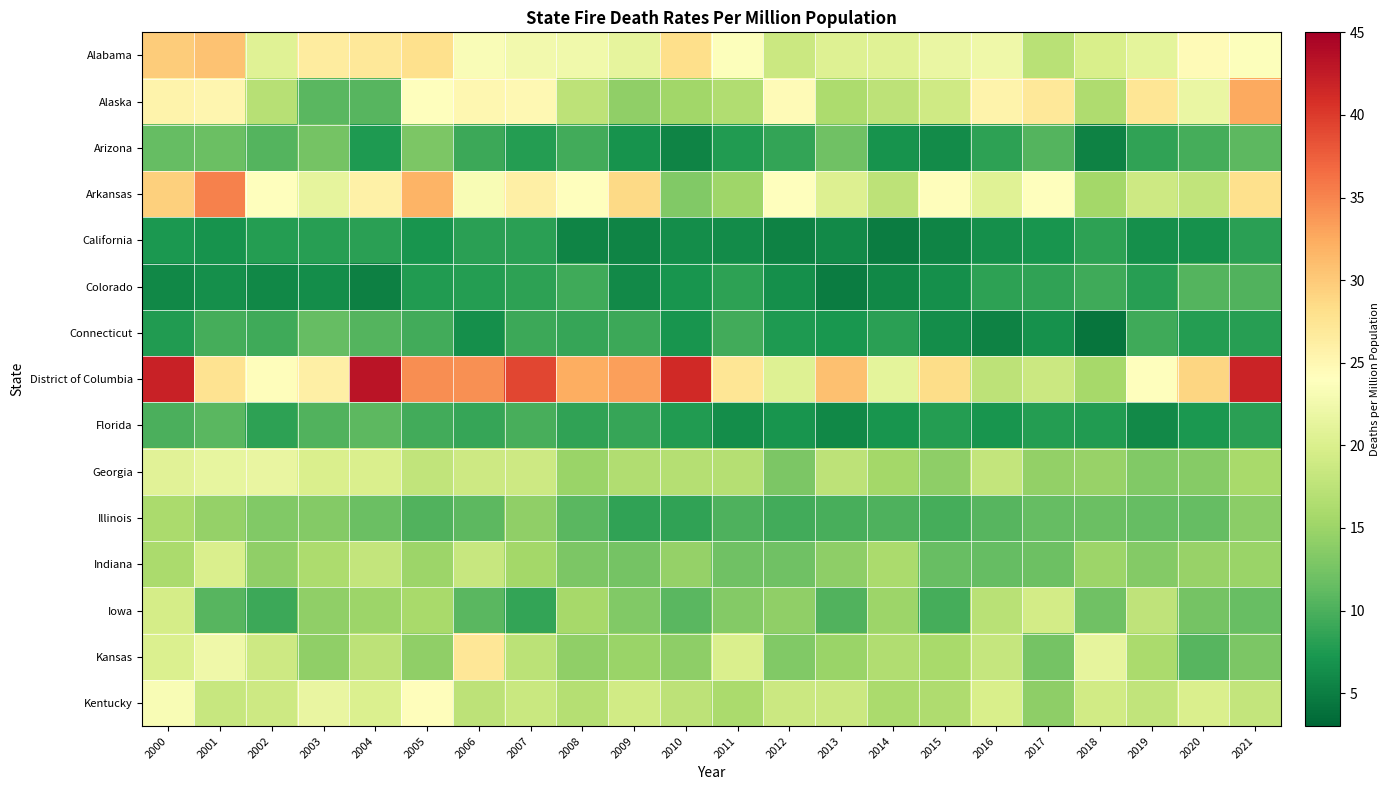

Reading left to right, transcribe all the data shown in this chart.

Alabama: 2000=29.9	2001=30.7	2002=20.6	2003=26.5	2004=27.1	2005=28.0	2006=23.5	2007=22.6	2008=22.5	2009=21.2	2010=28.2	2011=23.7	2012=18.7	2013=20.5	2014=20.6	2015=21.8	2016=22.2	2017=17.2	2018=19.8	2019=21.2	2020=24.5	2021=23.8
Alaska: 2000=25.5	2001=25.3	2002=17.1	2003=10.8	2004=10.6	2005=23.9	2006=25.1	2007=24.9	2008=17.5	2009=14.3	2010=15.4	2011=16.6	2012=24.6	2013=16.3	2014=17.6	2015=19.0	2016=25.6	2017=27.0	2018=16.3	2019=27.3	2020=21.8	2021=32.7
Arizona: 2000=11.4	2001=11.7	2002=10.5	2003=12.4	2004=7.5	2005=12.9	2006=9.2	2007=7.9	2008=9.5	2009=6.8	2010=5.5	2011=7.7	2012=8.7	2013=12.1	2014=6.8	2015=6.2	2016=8.4	2017=10.4	2018=5.3	2019=8.5	2020=9.6	2021=11.0
Arkansas: 2000=29.5	2001=35.3	2002=24.1	2003=21.3	2004=25.9	2005=31.8	2006=23.2	2007=26.0	2008=24.1	2009=28.7	2010=13.3	2011=15.3	2012=24.1	2013=20.3	2014=17.5	2015=24.2	2016=20.7	2017=24.0	2018=15.6	2019=18.9	2020=17.9	2021=28.1
California: 2000=7.4	2001=6.8	2002=7.9	2003=8.0	2004=8.1	2005=7.1	2006=8.2	2007=8.2	2008=5.6	2009=5.5	2010=6.3	2011=6.2	2012=5.3	2013=6.0	2014=4.9	2015=5.5	2016=6.5	2017=7.0	2018=8.3	2019=6.5	2020=6.7	2021=8.2
Colorado: 2000=5.8	2001=6.5	2002=5.8	2003=6.4	2004=5.2	2005=7.7	2006=7.8	2007=8.3	2008=9.3	2009=6.0	2010=7.1	2011=8.4	2012=6.5	2013=4.9	2014=5.8	2015=6.6	2016=8.3	2017=8.5	2018=9.3	2019=8.0	2020=10.5	2021=10.3
Connecticut: 2000=7.6	2001=9.6	2002=9.3	2003=11.5	2004=10.4	2005=9.5	2006=6.6	2007=9.2	2008=8.8	2009=9.1	2010=7.0	2011=9.5	2012=7.5	2013=7.2	2014=8.1	2015=6.4	2016=5.3	2017=6.7	2018=4.2	2019=9.3	2020=7.8	2021=8.0
District of Columbia: 2000=42.0	2001=27.7	2002=24.2	2003=26.0	2004=43.1	2005=34.4	2006=34.2	2007=39.2	2008=32.2	2009=33.4	2010=41.3	2011=27.4	2012=20.5	2013=30.8	2014=21.2	2015=28.3	2016=17.5	2017=18.7	2018=15.7	2019=24.0	2020=29.0	2021=41.9
Florida: 2000=9.9	2001=10.8	2002=8.4	2003=10.3	2004=11.0	2005=9.5	2006=8.9	2007=9.8	2008=8.5	2009=8.8	2010=7.6	2011=6.4	2012=7.1	2013=5.9	2014=7.0	2015=7.9	2016=7.1	2017=7.9	2018=7.7	2019=6.0	2020=7.3	2021=8.2
Georgia: 2000=20.8	2001=21.5	2002=21.6	2003=19.9	2004=20.0	2005=17.9	2006=18.8	2007=18.8	2008=14.9	2009=16.5	2010=16.9	2011=16.9	2012=13.0	2013=17.5	2014=15.6	2015=14.0	2016=18.0	2017=14.4	2018=14.7	2019=13.3	2020=13.6	2021=15.9
Illinois: 2000=16.1	2001=14.6	2002=13.2	2003=13.4	2004=11.7	2005=10.3	2006=11.0	2007=14.2	2008=10.8	2009=8.4	2010=8.5	2011=10.2	2012=9.5	2013=9.8	2014=10.1	2015=9.7	2016=10.6	2017=11.4	2018=11.8	2019=11.5	2020=11.5	2021=13.9
Indiana: 2000=16.1	2001=19.9	2002=14.2	2003=16.2	2004=18.0	2005=15.0	2006=18.3	2007=15.6	2008=13.0	2009=12.5	2010=14.6	2011=12.1	2012=12.1	2013=14.2	2014=16.1	2015=11.6	2016=11.5	2017=11.9	2018=15.1	2019=13.4	2020=14.7	2021=14.8
Iowa: 2000=19.5	2001=10.6	2002=9.2	2003=14.3	2004=15.0	2005=15.9	2006=10.8	2007=8.7	2008=15.7	2009=13.3	2010=10.8	2011=13.4	2012=14.3	2013=10.3	2014=15.1	2015=9.6	2016=17.2	2017=19.4	2018=12.1	2019=17.7	2020=12.5	2021=11.6
Kansas: 2000=20.1	2001=22.2	2002=18.8	2003=14.3	2004=17.6	2005=14.2	2006=27.2	2007=17.3	2008=14.3	2009=14.9	2010=14.0	2011=19.9	2012=13.2	2013=14.8	2014=16.5	2015=15.8	2016=18.2	2017=12.4	2018=21.3	2019=16.1	2020=10.6	2021=12.9
Kentucky: 2000=23.2	2001=18.4	2002=18.8	2003=21.6	2004=20.1	2005=24.2	2006=17.6	2007=18.6	2008=16.8	2009=19.2	2010=17.5	2011=16.0	2012=18.7	2013=18.6	2014=16.1	2015=16.3	2016=19.8	2017=14.1	2018=19.1	2019=17.9	2020=20.0	2021=18.0